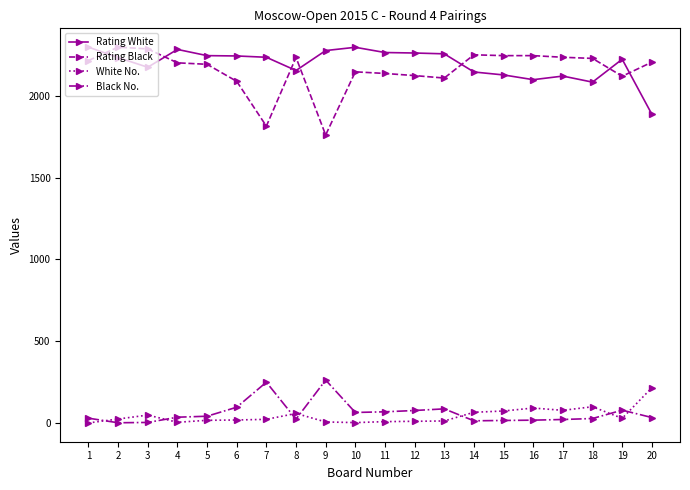

What are all the series names shown in the legend?

Rating White, Rating Black, White No., Black No.